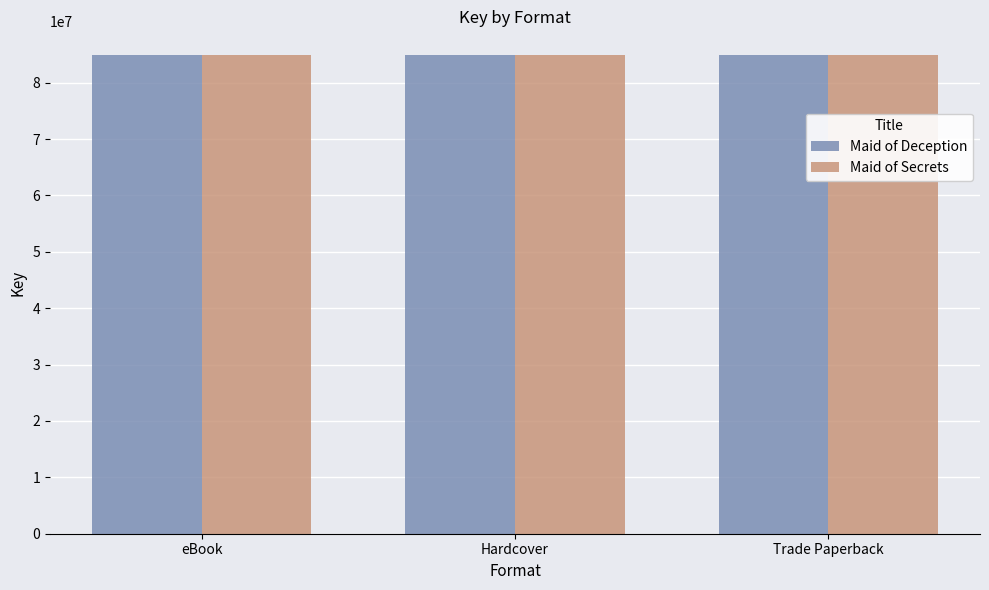

What is the label of the 3rd bar from the right?

eBook